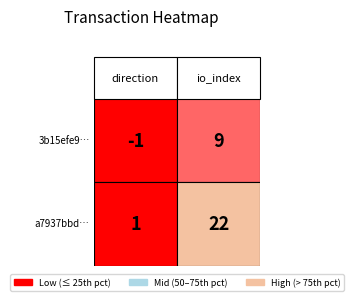

True or false: a7937bbd0594dee7b90c42a1b6e8997ee2ed665 has a value of 22 at 1.

True